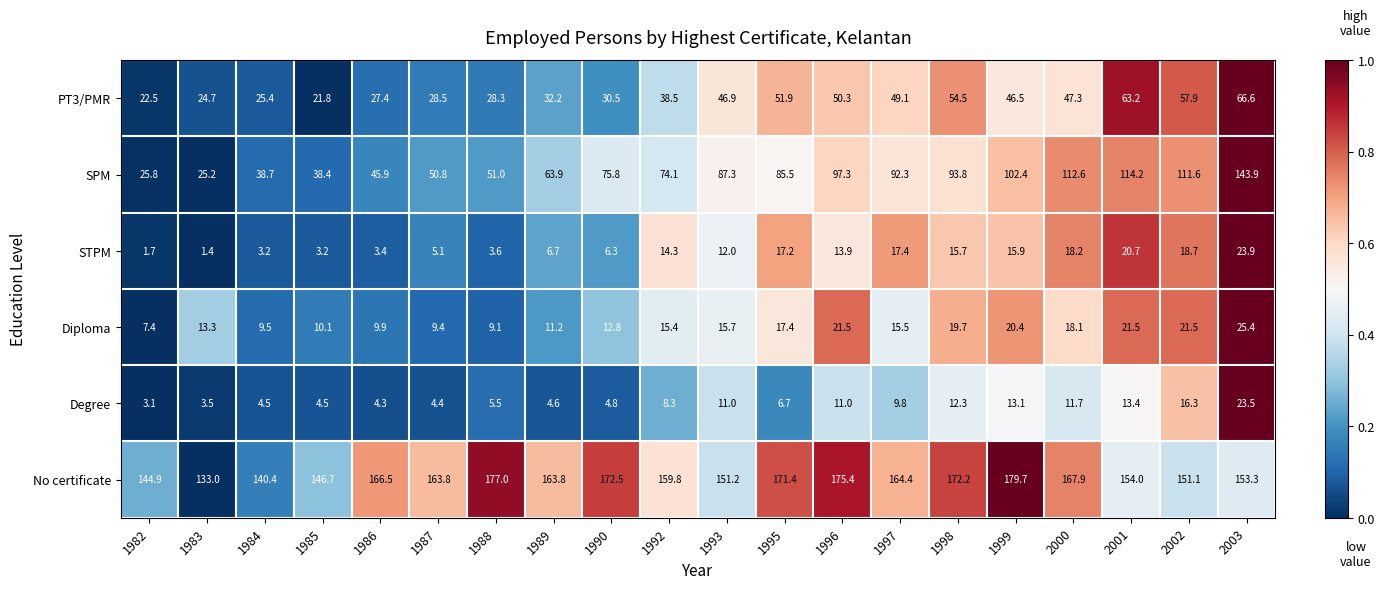

What is the difference between the highest and lowest values at 1995?

164.7